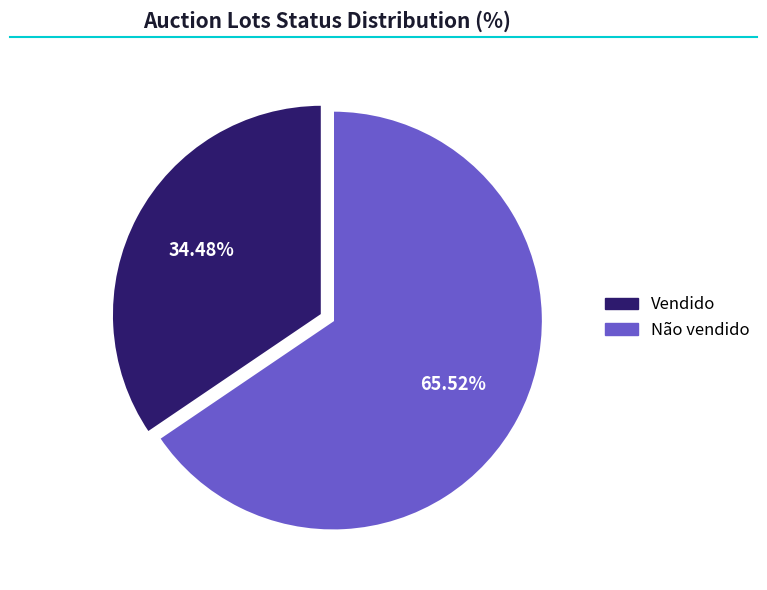

Between Não vendido and Vendido, which is larger?

Não vendido